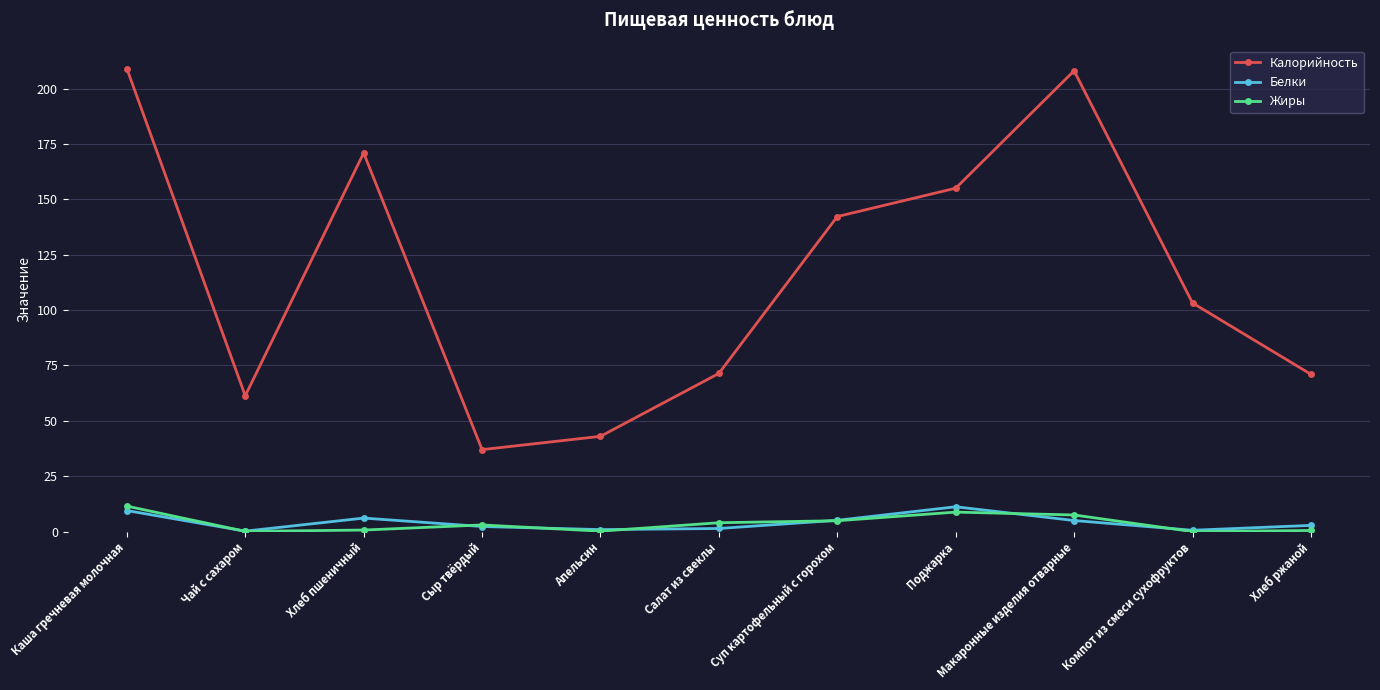

What is the difference between the highest and lowest values at Поджарка?

146.2